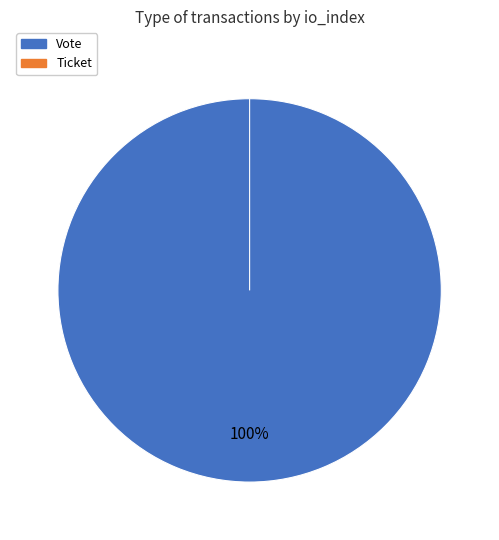

How many slices are in this pie chart?

2